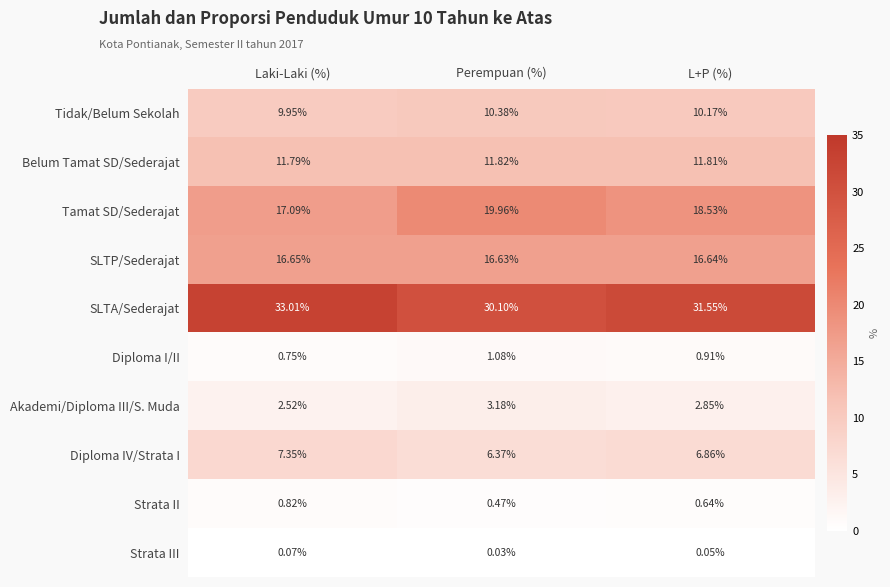

Which category has the highest value across all series?

Laki-Laki (%)